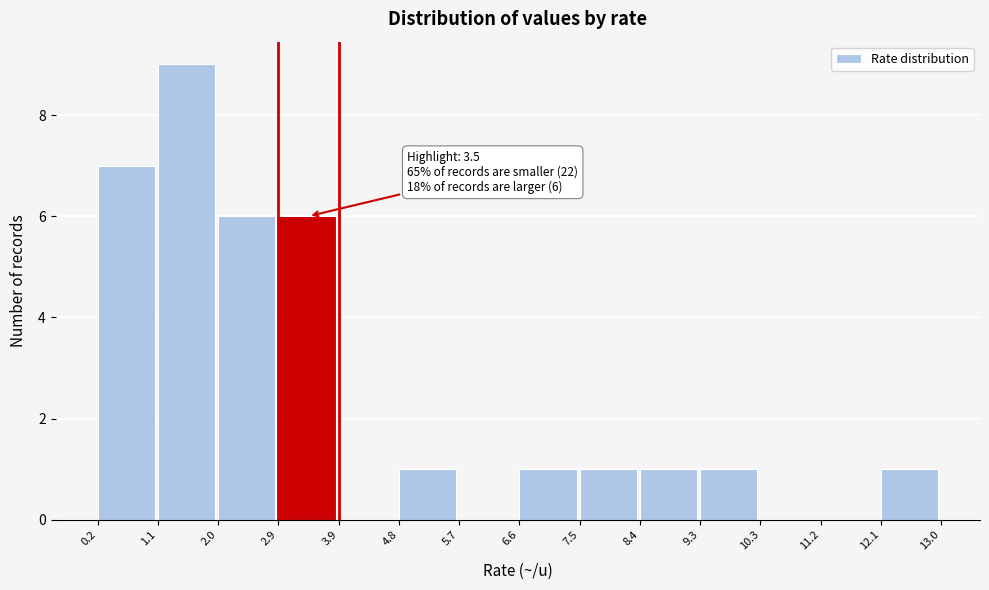

Over which range of the x-axis is the bar tallest?

1.1 to 2.0